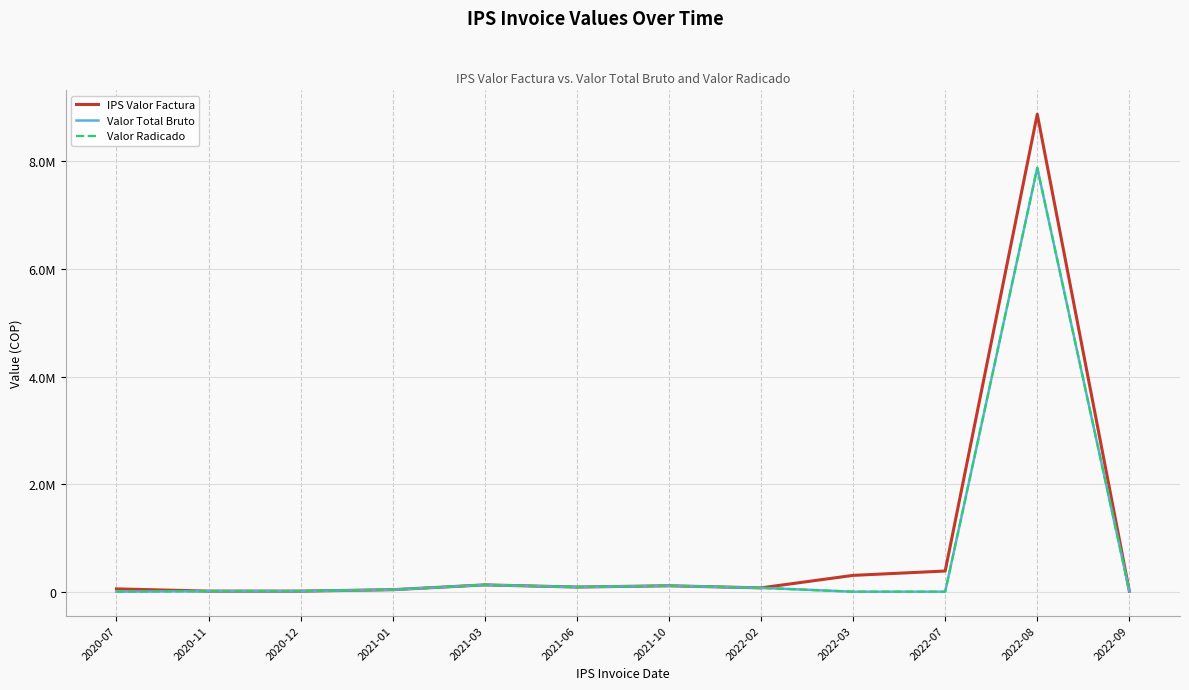

True or false: Valor Radicado has more than 0 interior local peaks.

True